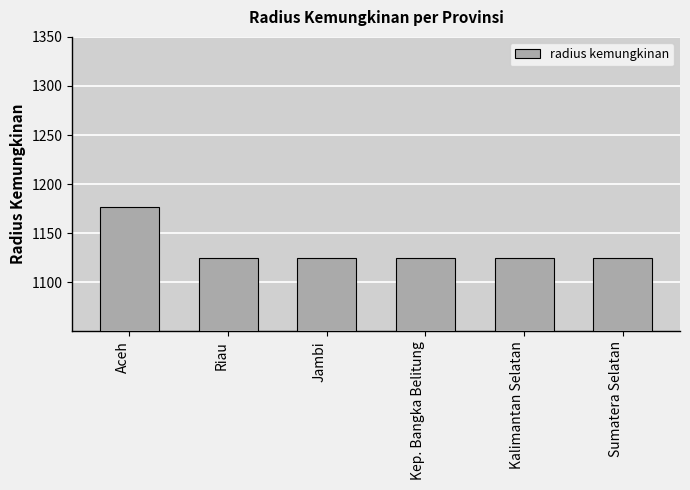

Read the value at Sumatera Selatan.

1125